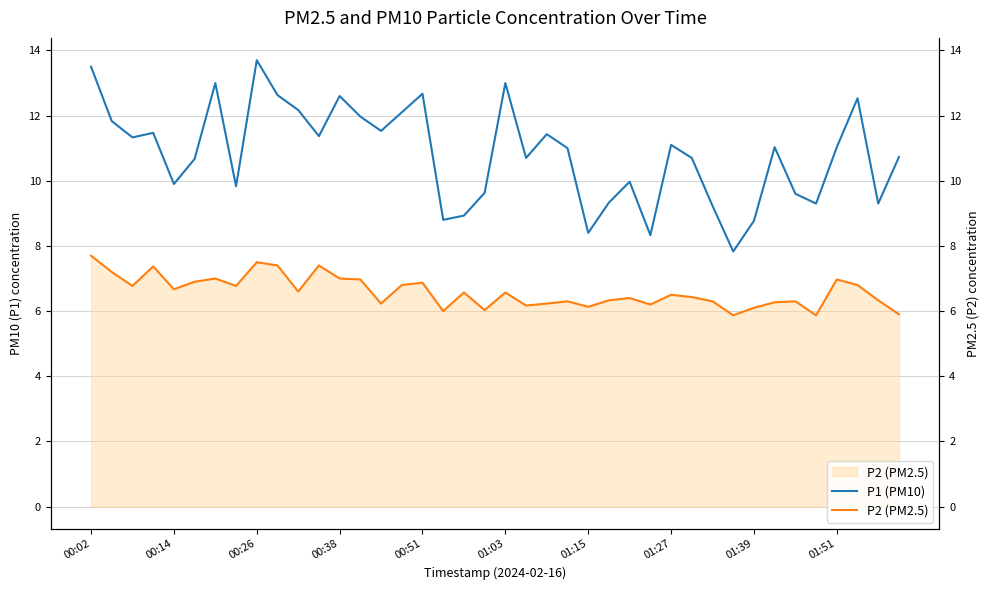

What is the highest value of the P1 (PM10) series?

13.7